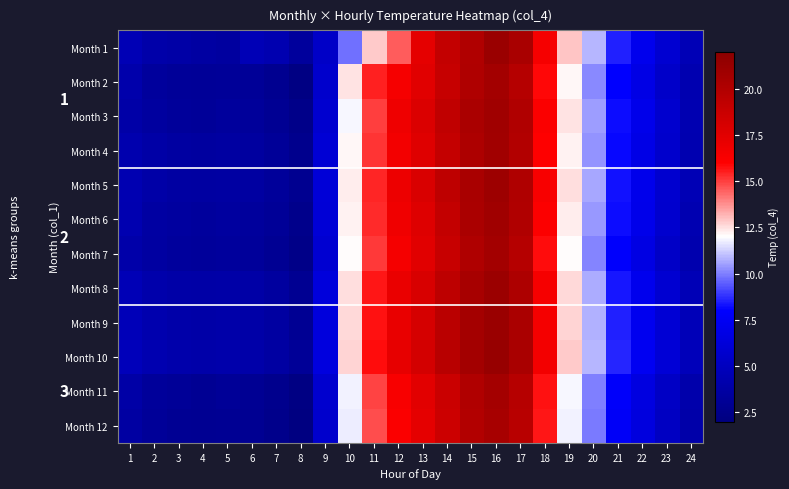

True or false: Month 11 has a value of 8.9 at 18.

False